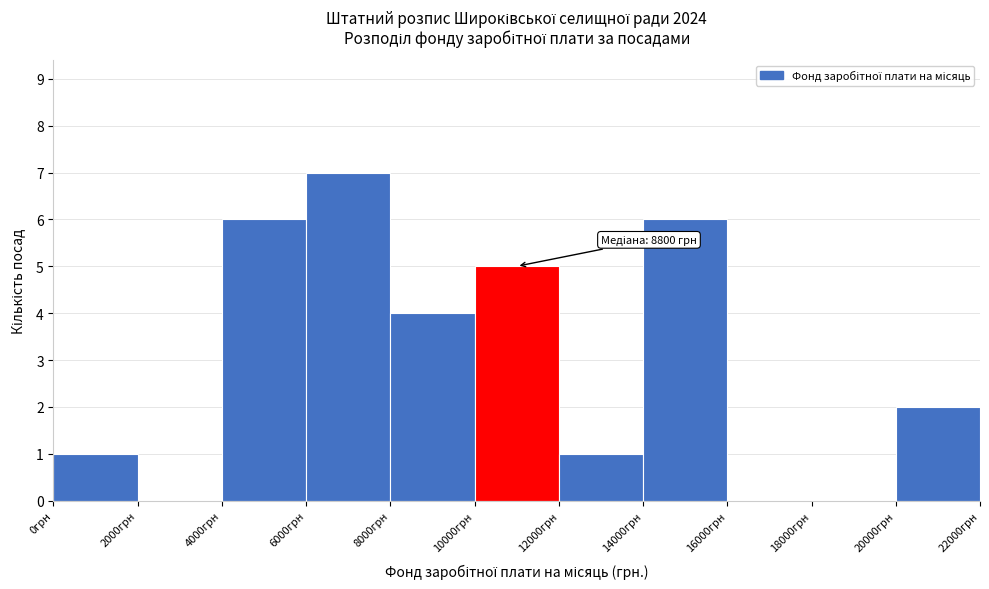

Which range on the x-axis has the tallest bar?

6000 to 8000